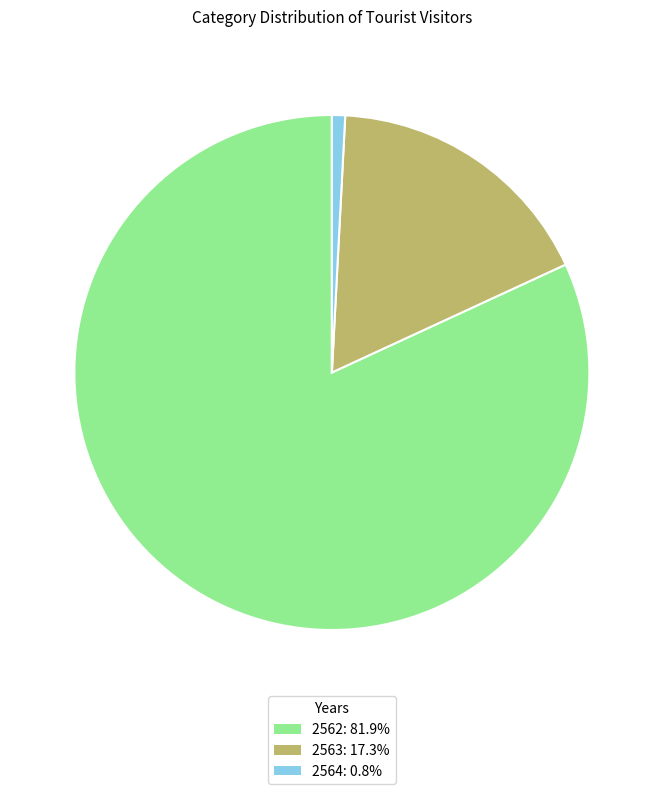

Approximately how many times larger is the value at 2562: 81.9% compared to 2564: 0.8%?

98.9